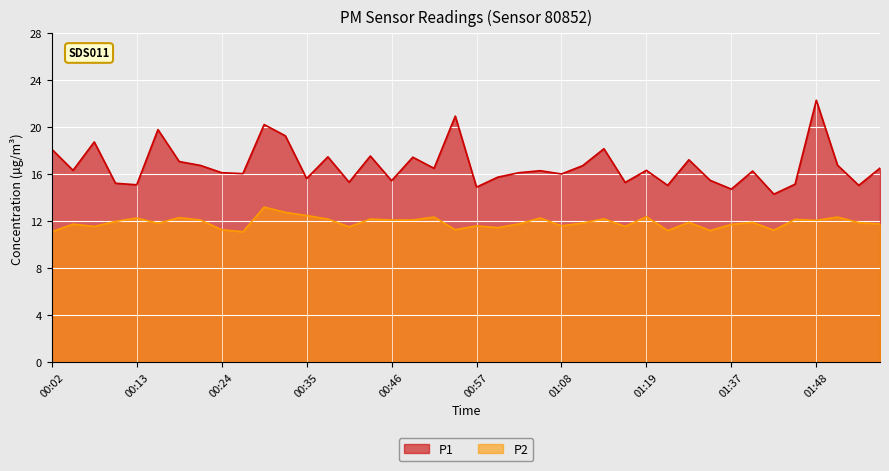

Where is the first local maximum for P2?

00:05